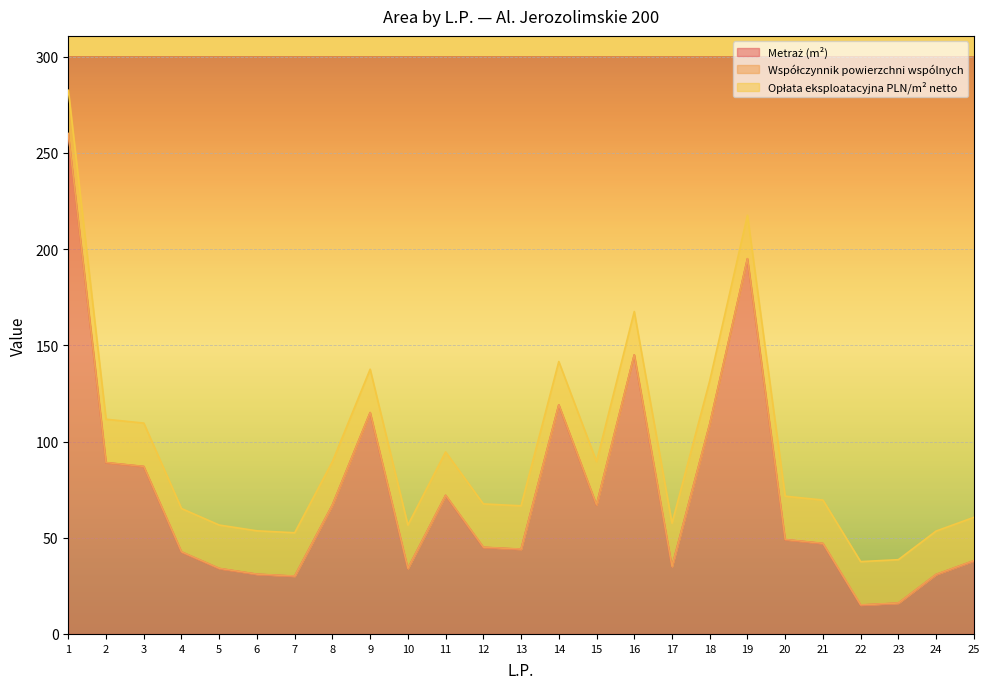

Reading left to right, what are all the values shown in this chart?

Metraż (m²): 1=260.0	2=89.0	3=87.0	4=42.6	5=34.0	6=31.0	7=30.0	8=67.0	9=115.0	10=34.0	11=72.0	12=45.0	13=44.0	14=119.0	15=67.0	16=145.0	17=35.0	18=109.0	19=195.0	20=49.0	21=47.0	22=15.0	23=16.0	24=30.9	25=38.0
Współczynnik powierzchni wspólnych: 1=0.1	2=0.1	3=0.1	4=0.1	5=0.1	6=0.1	7=0.1	8=0.1	9=0.1	10=0.1	11=0.1	12=0.1	13=0.1	14=0.1	15=0.1	16=0.1	17=0.1	18=0.1	19=0.1	20=0.1	21=0.1	22=0.1	23=0.1	24=0.1	25=0.1
Opłata eksploatacyjna PLN/m² netto: 1=22.5	2=22.5	3=22.5	4=22.5	5=22.5	6=22.5	7=22.5	8=22.5	9=22.5	10=22.5	11=22.5	12=22.5	13=22.5	14=22.5	15=22.5	16=22.5	17=22.5	18=22.5	19=22.5	20=22.5	21=22.5	22=22.5	23=22.5	24=22.5	25=22.5